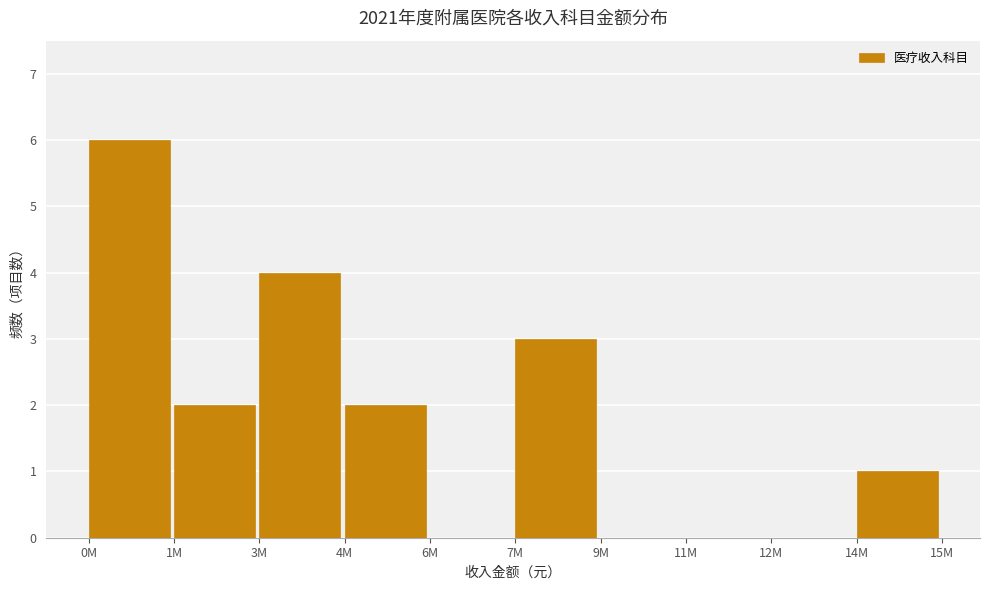

Reading left to right, transcribe all the data shown in this chart.

0M=6	1M=2	3M=4	4M=2	6M=0	7M=3	9M=0	11M=0	12M=0	14M=1